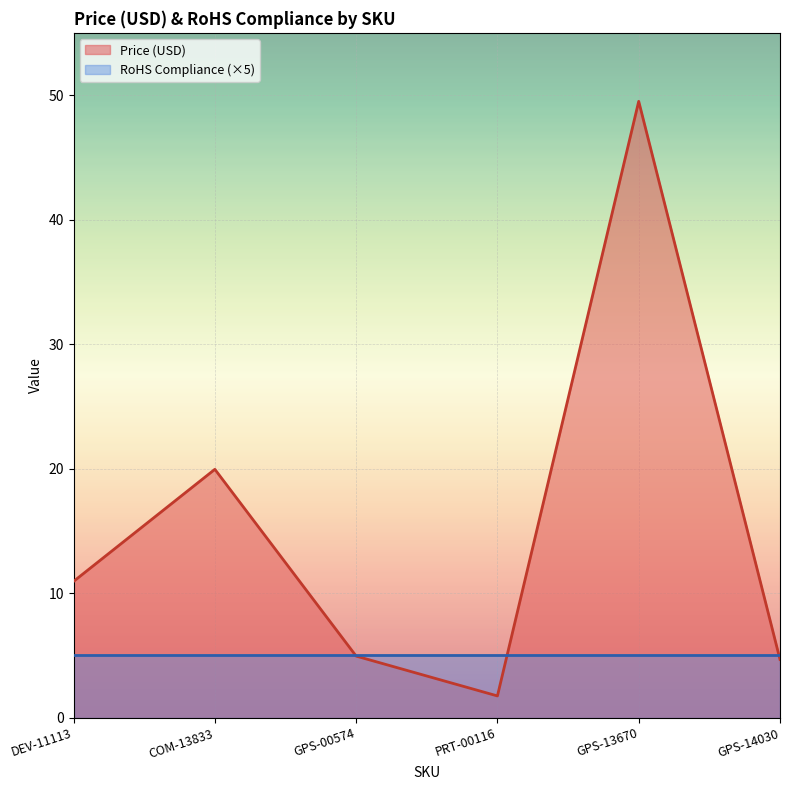

How many points are lower than both their immediate neighbors (excluding endpoints)?

1